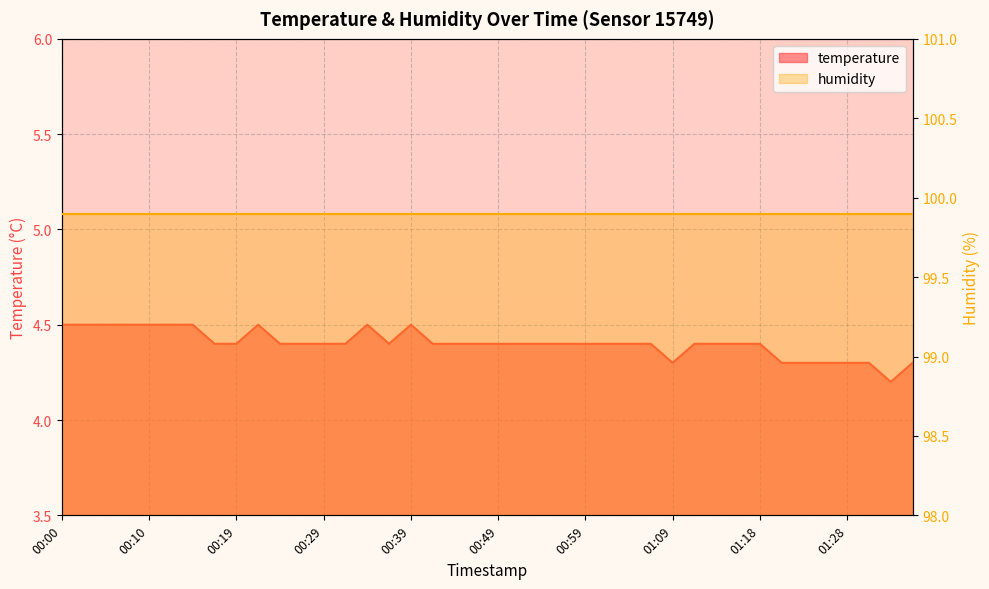

Reading right to left, extract all data points from this chart.

01:36=4.3	01:33=4.2	01:31=4.3	01:28=4.3	01:26=4.3	01:23=4.3	01:21=4.3	01:18=4.4	01:16=4.4	01:13=4.4	01:11=4.4	01:09=4.3	01:06=4.4	01:04=4.4	01:01=4.4	00:59=4.4	00:56=4.4	00:54=4.4	00:51=4.4	00:49=4.4	00:46=4.4	00:44=4.4	00:42=4.4	00:39=4.5	00:37=4.4	00:34=4.5	00:32=4.4	00:29=4.4	00:27=4.4	00:24=4.4	00:22=4.5	00:19=4.4	00:17=4.4	00:15=4.5	00:12=4.5	00:10=4.5	00:07=4.5	00:05=4.5	00:02=4.5	00:00=4.5